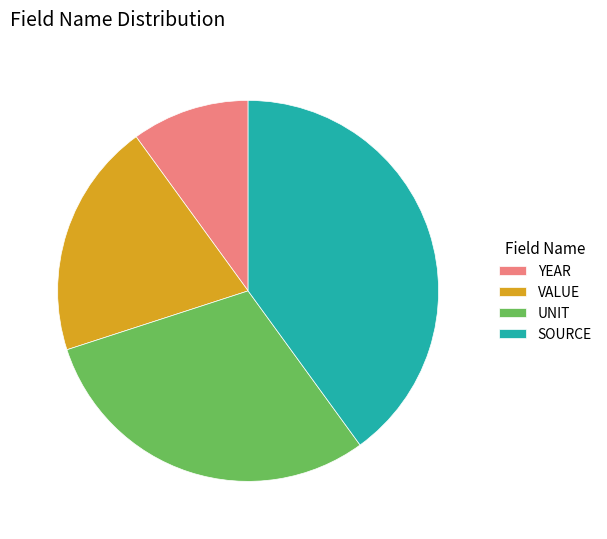

True or false: YEAR accounts for 5% of the total.

False